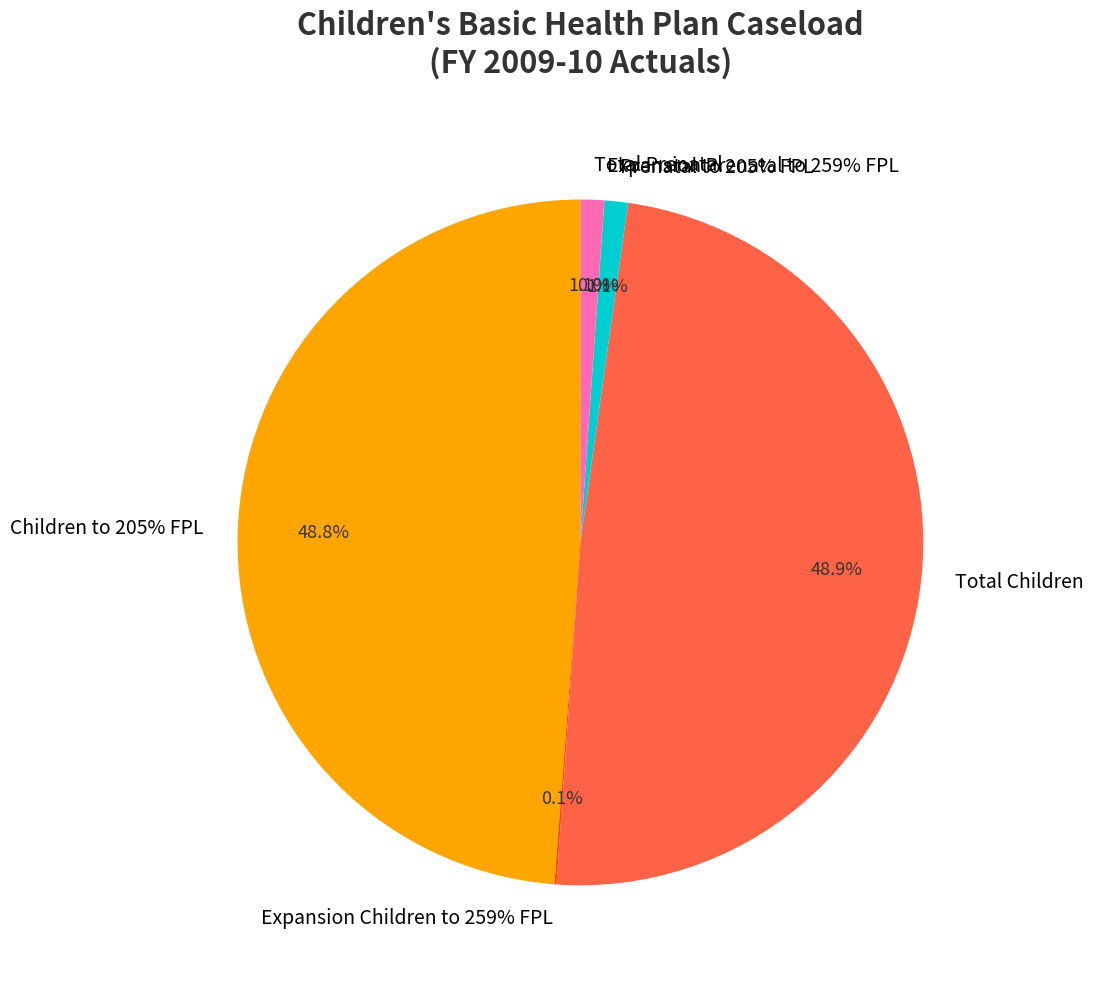

What is the change in value from Children to 205% FPL to Prenatal to 205% FPL?

-67040